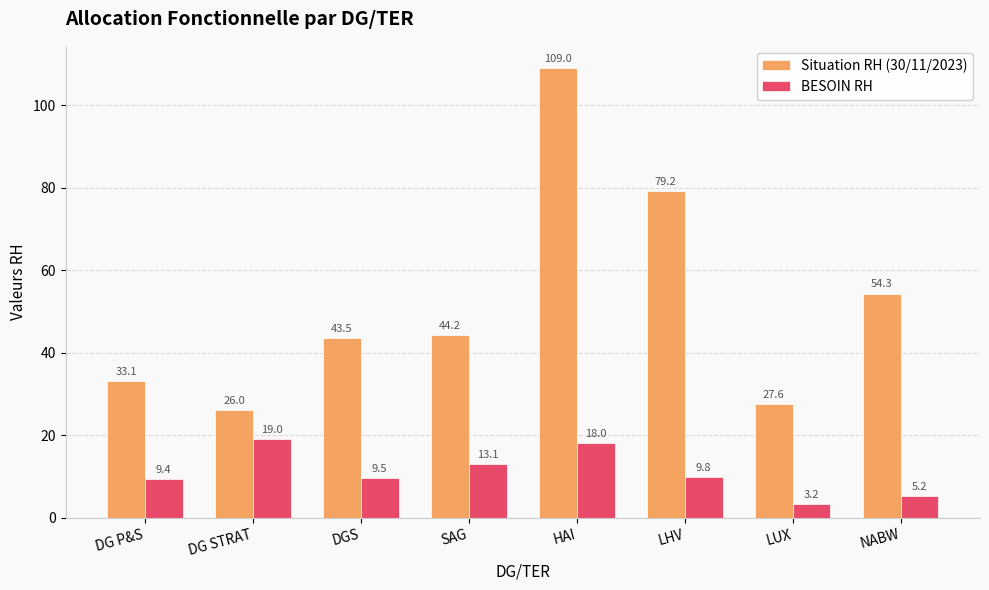

At how many categories does at least one series exceed 89?

1